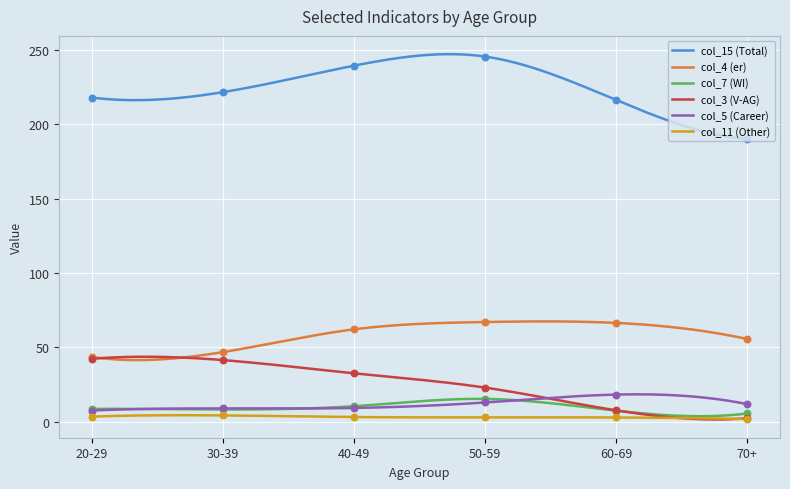

At how many categories does at least one series exceed 25?

6